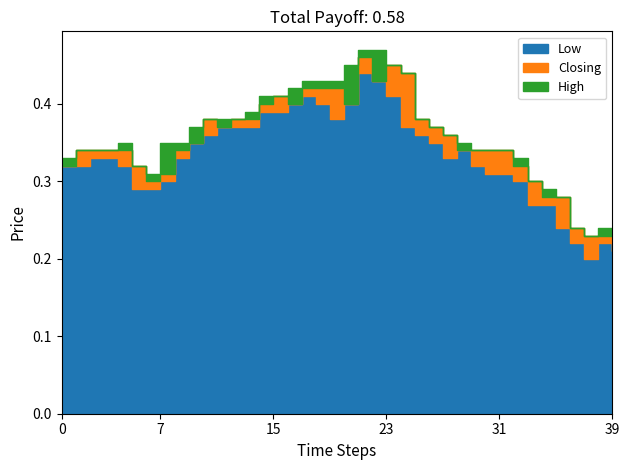

List the series in order of their overall mean, lowest first.

Low, Closing, High